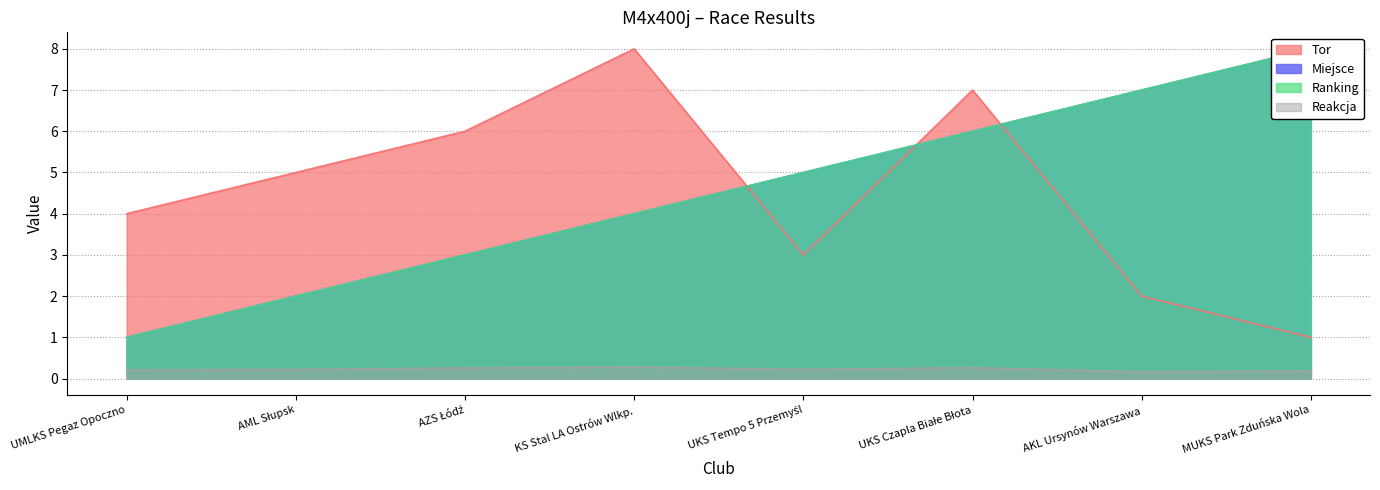

What is the label of the 7th point from the left?

AKL Ursynów Warszawa